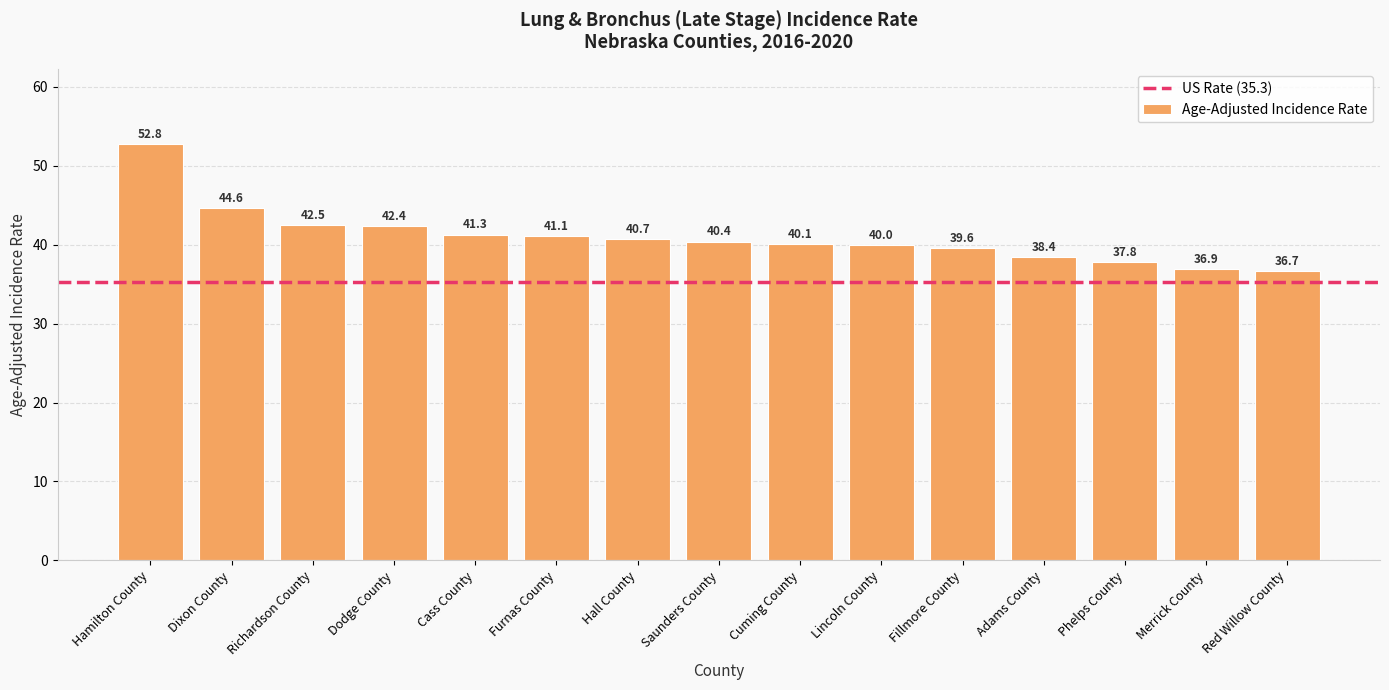

Reading right to left, list all the values displayed in this chart.

Red Willow County=36.7	Merrick County=36.9	Phelps County=37.8	Adams County=38.4	Fillmore County=39.6	Lincoln County=40.0	Cuming County=40.1	Saunders County=40.4	Hall County=40.7	Furnas County=41.1	Cass County=41.3	Dodge County=42.4	Richardson County=42.5	Dixon County=44.6	Hamilton County=52.8